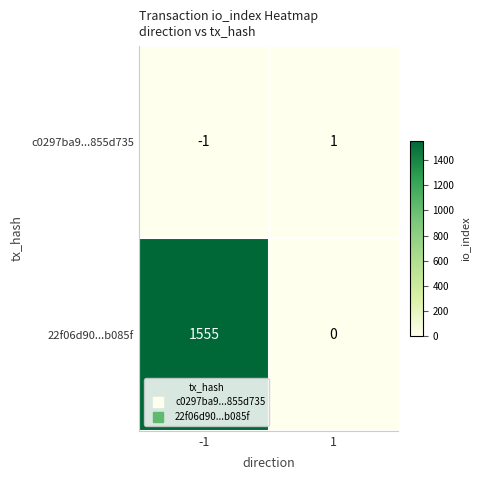

What is the sum of all 22f06d90...b085f values?

1555